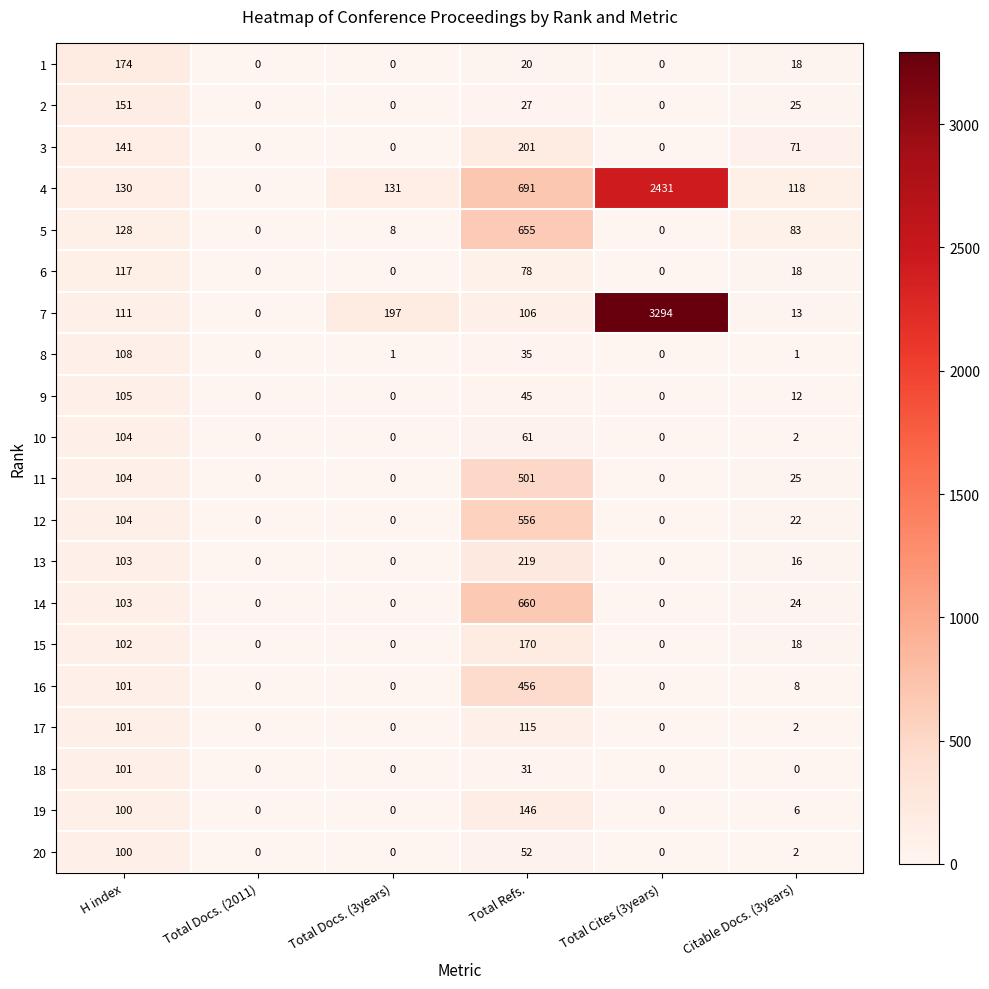

What is the highest value of the 16 series?

456